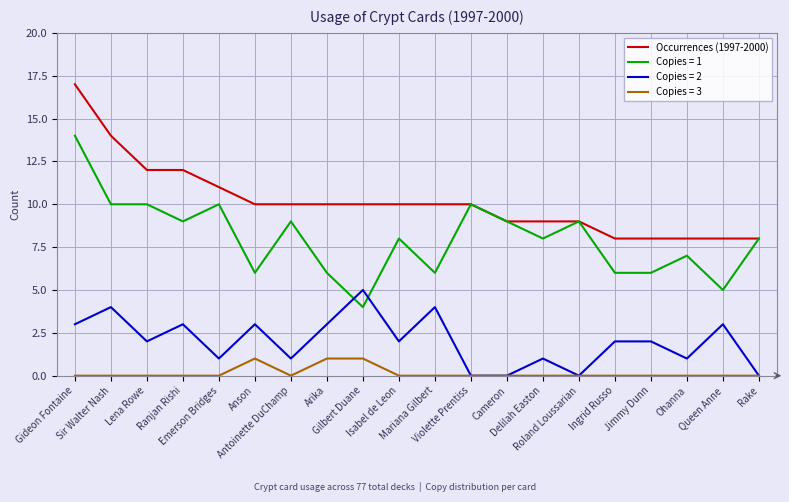

Which series has the widest spread of values?

Copies = 1